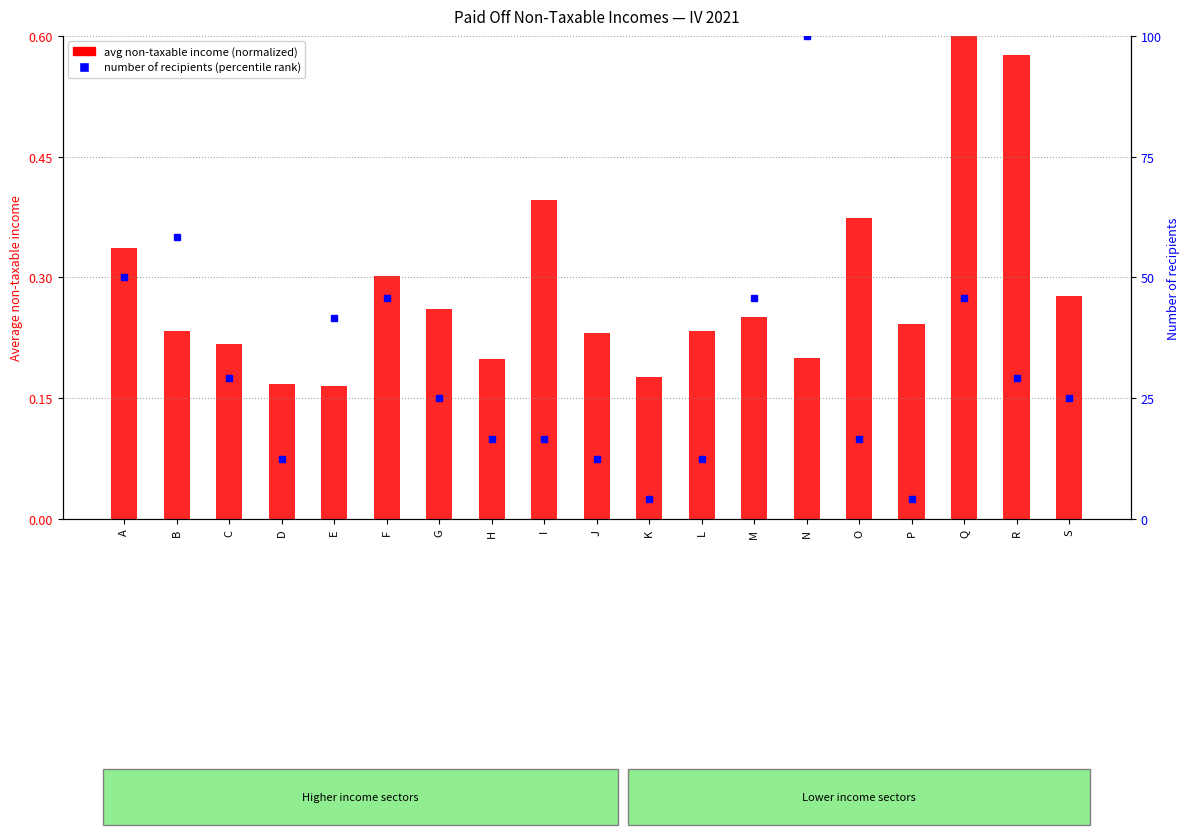

List the labels in order of value, smallest first.

E, D, K, H, N, C, J, B, L, P, M, G, S, F, A, O, I, R, Q